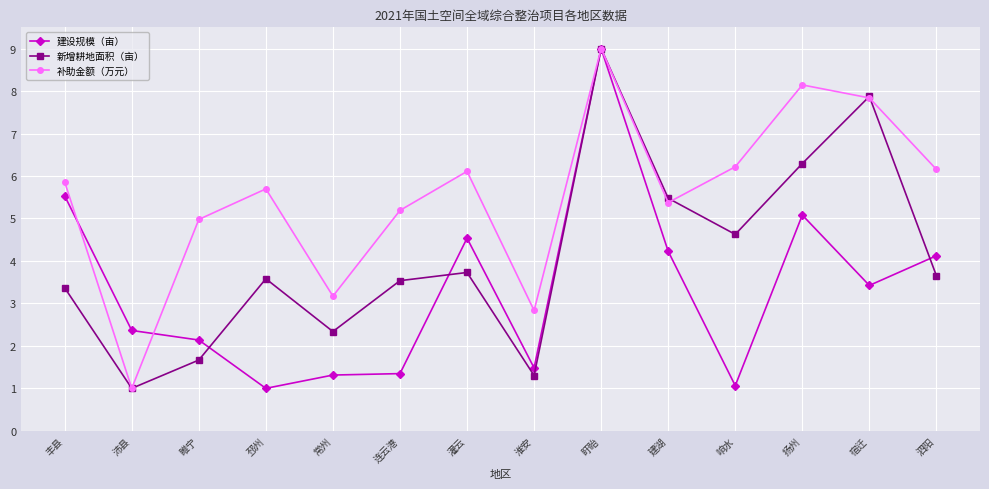

How many values in the 建设规模（亩） series exceed 3?

7